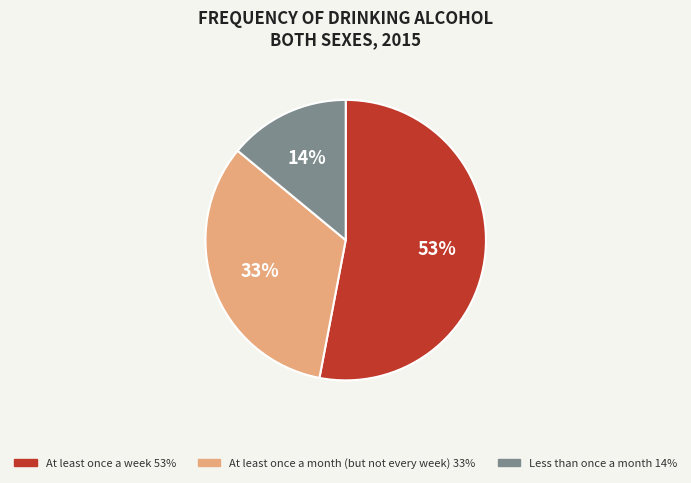

Which category has the biggest portion of the pie?

At least once a week